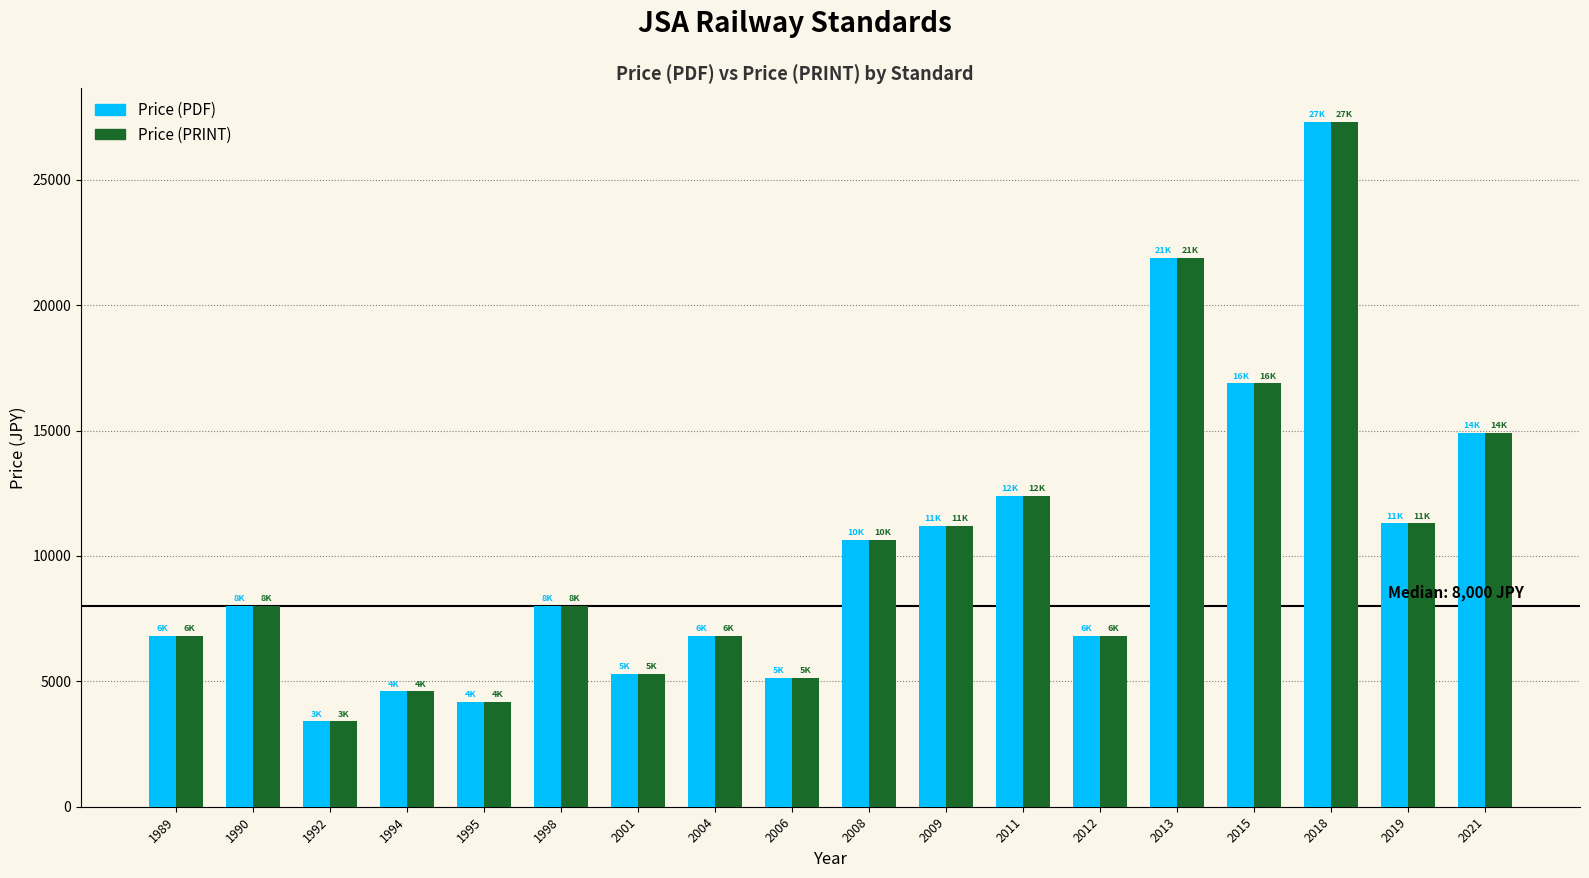

At which label is Price (PRINT) closest to 15350?

2021